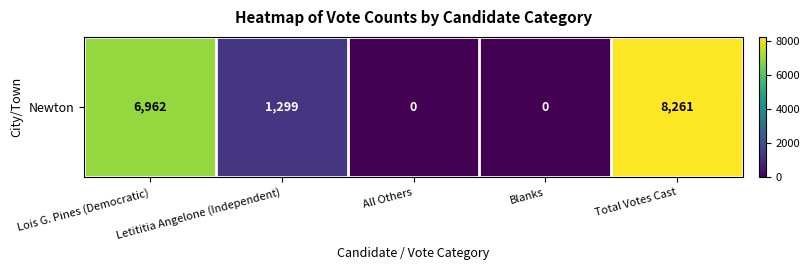

True or false: the data shows 0 at Blanks.

True